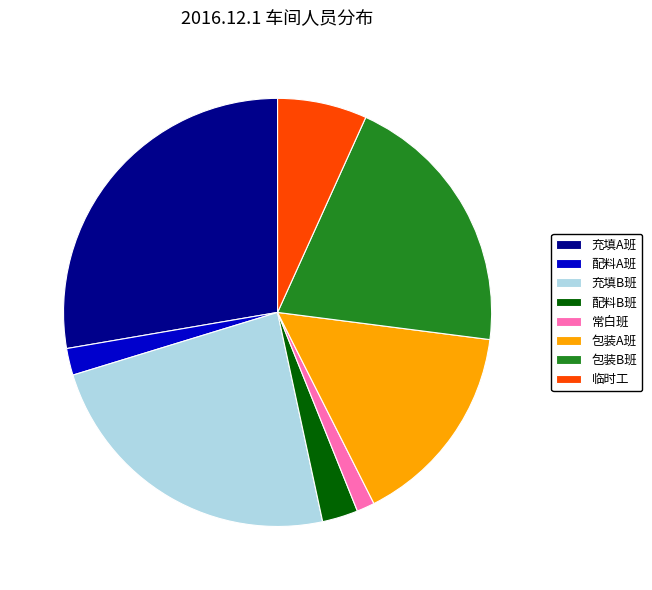

How many slices are in this pie chart?

8